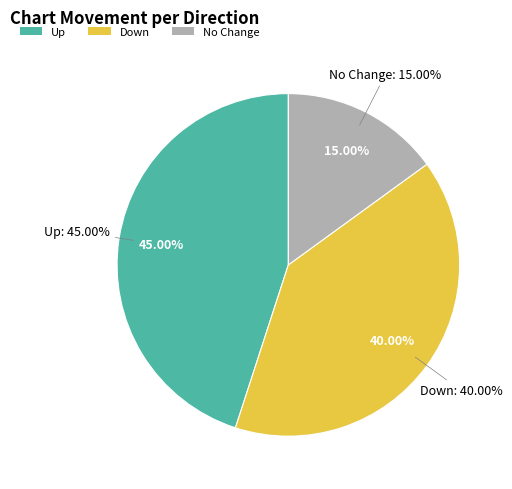

Approximately how many times larger is the value at - compared to down?

0.4